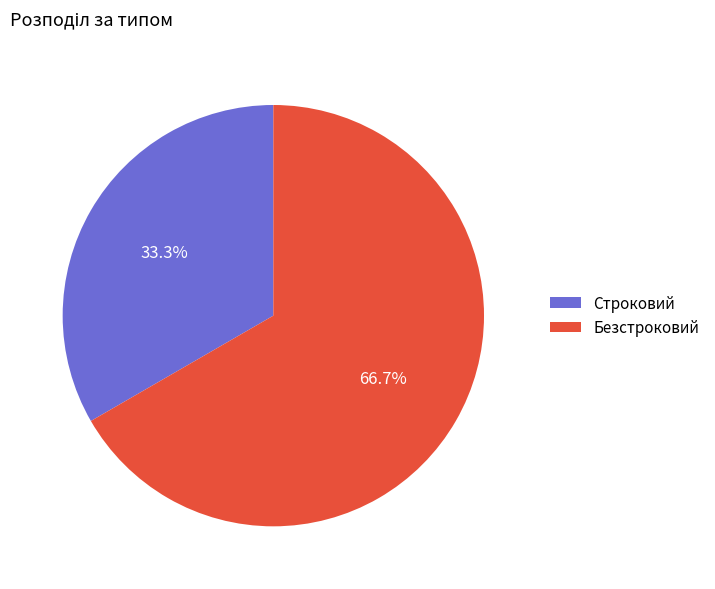

What is the largest slice in the pie chart?

Безстроковий